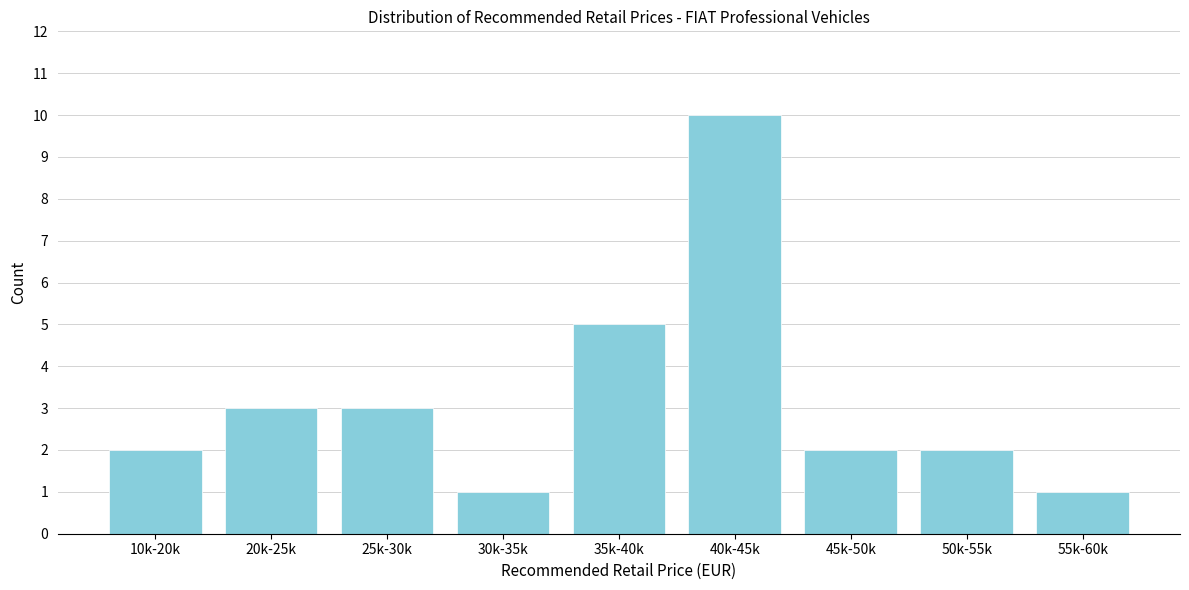

Reading left to right, what are all the values shown in this chart?

10k-20k=2	20k-25k=3	25k-30k=3	30k-35k=1	35k-40k=5	40k-45k=10	45k-50k=2	50k-55k=2	55k-60k=1